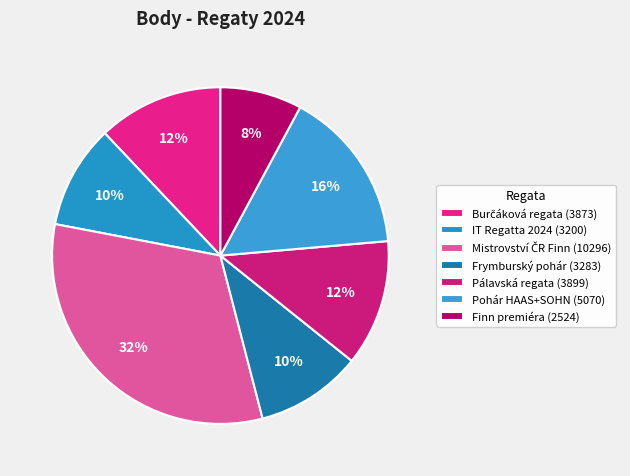

The Frymburský pohár slice represents 10% of the pie. True or false?

True